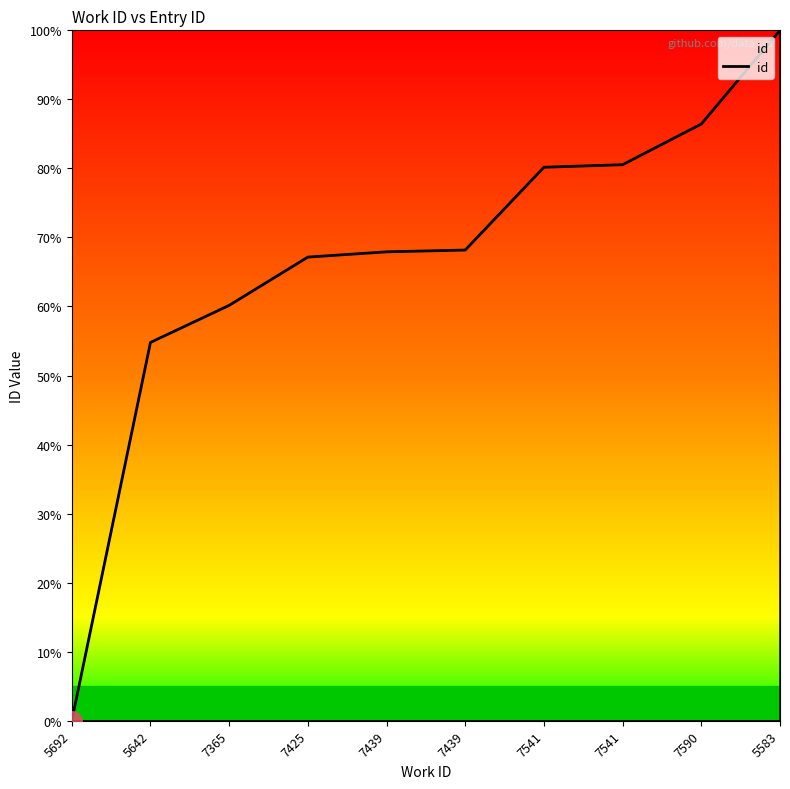

Count the number of categories in the chart.

10